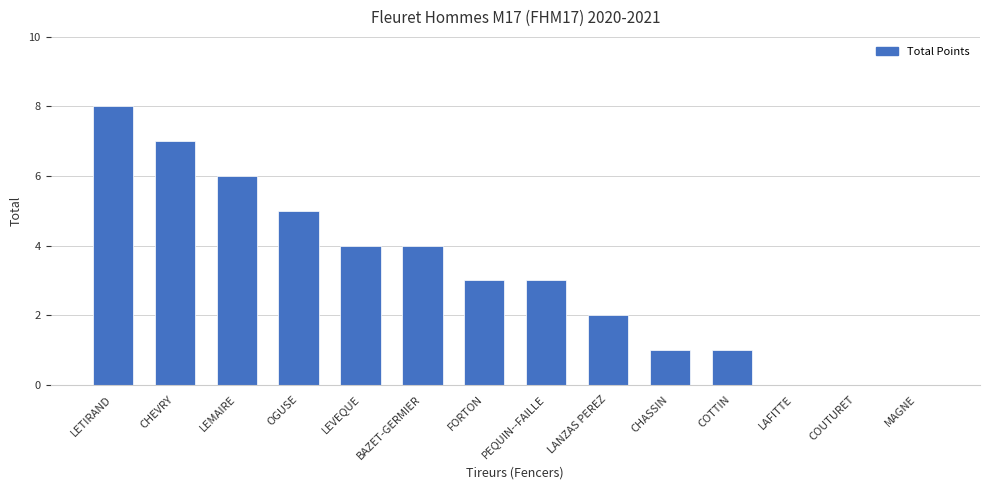

What is the maximum value shown in the chart?

8